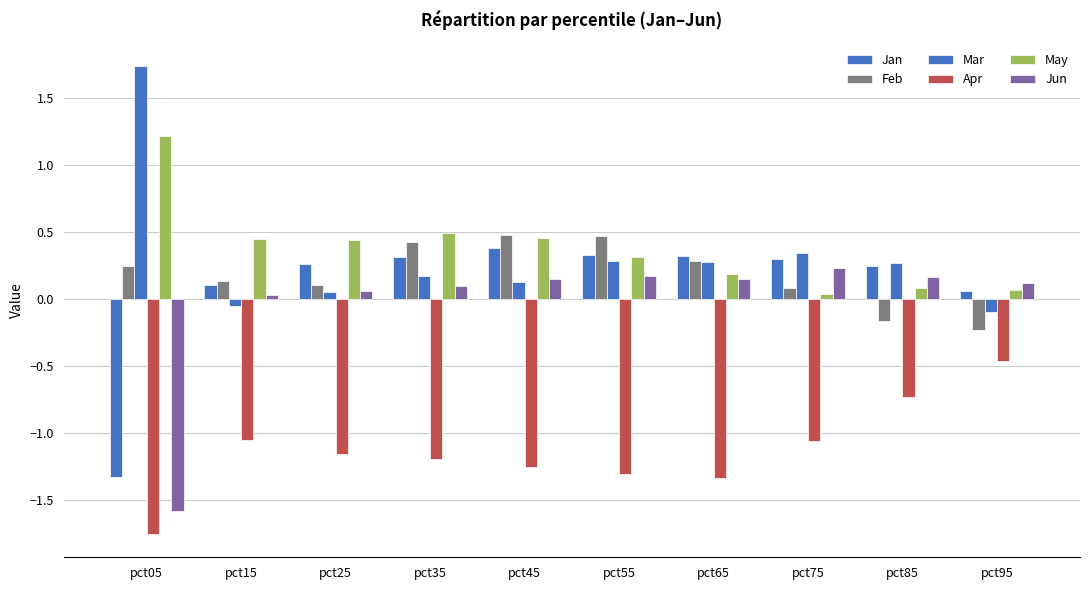

Where is Apr nearest to the value -1?

pct15